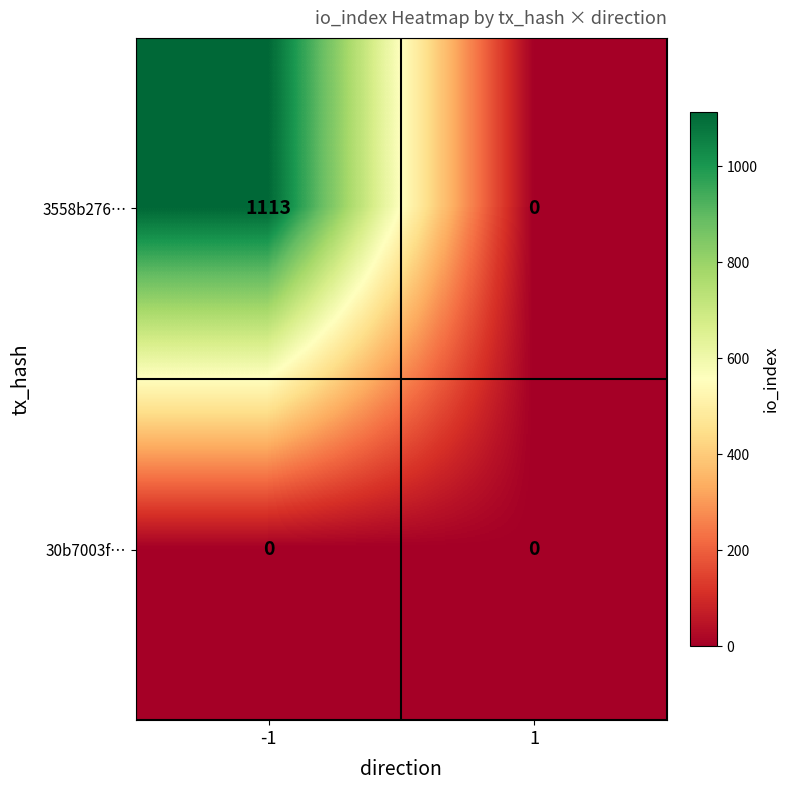

At -1, list the series in order from largest to smallest.

3558b276…, 30b7003f…